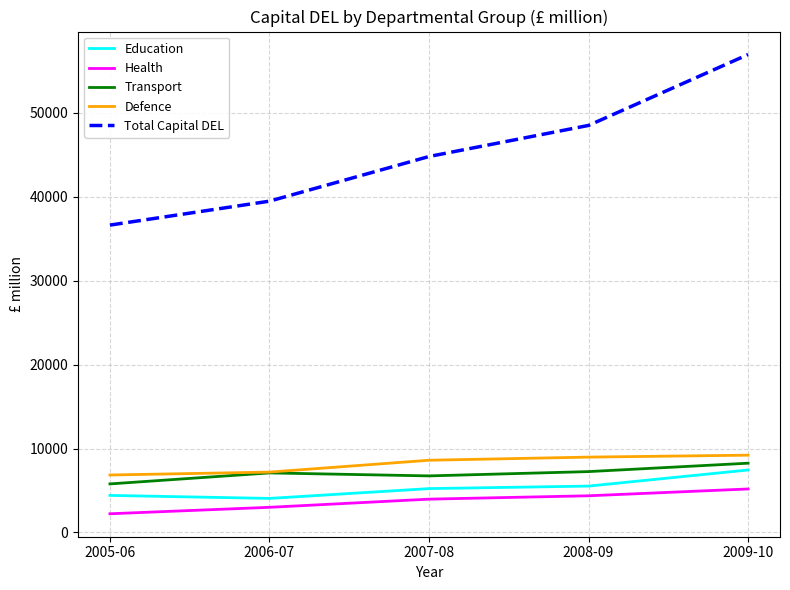

Count the number of data series in this chart.

5